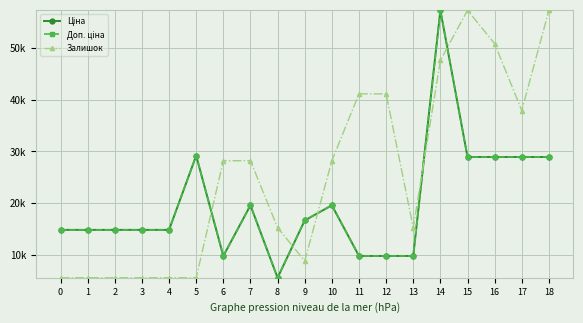

At how many categories does at least one series exceed 55437?

3